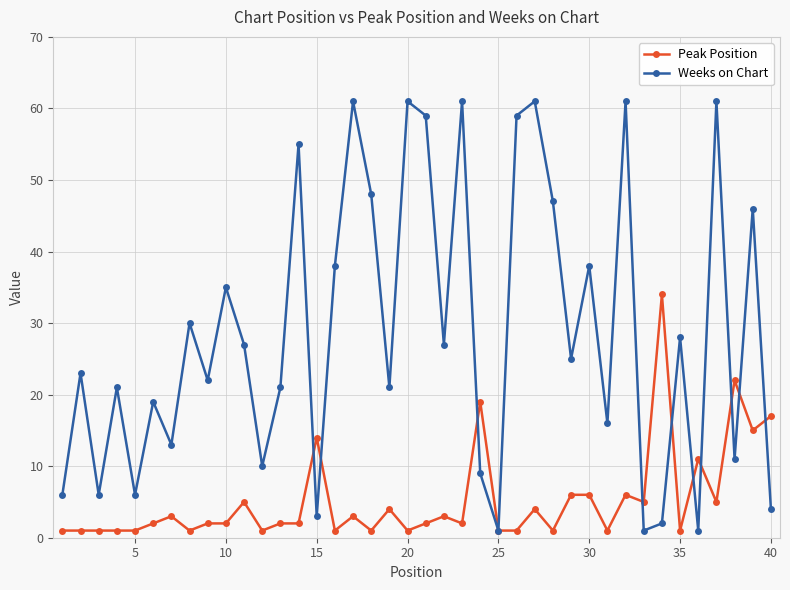

Rank the series by their average value, from lowest to highest.

Peak Position, Weeks on Chart